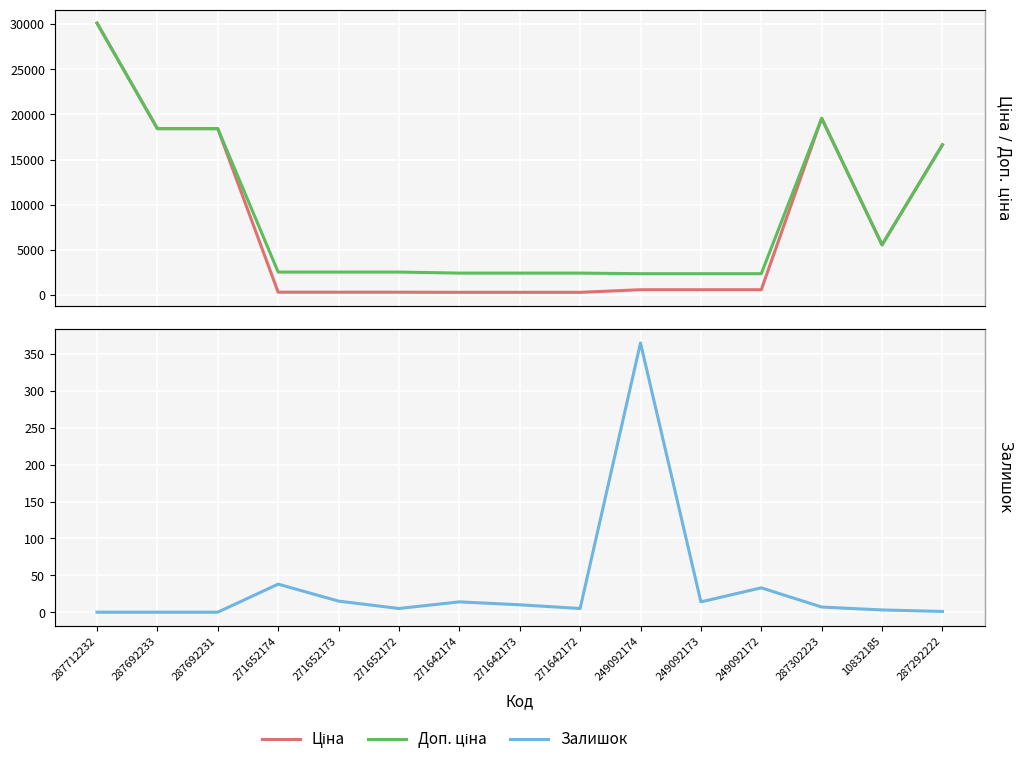

At which label does Залишок first exceed 7?

271652174